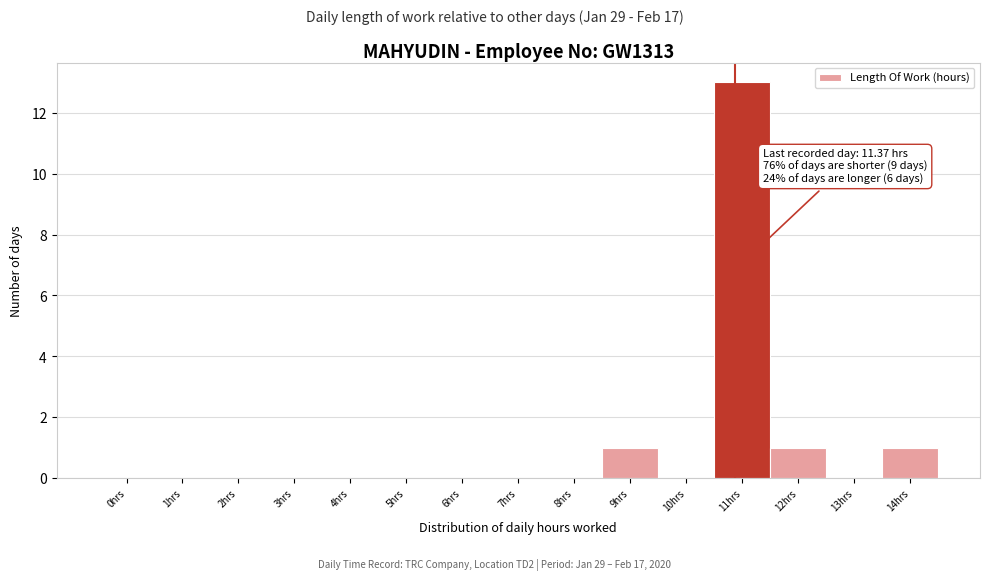

Reading left to right, extract all data points from this chart.

0hrs=0	1hrs=0	2hrs=0	3hrs=0	4hrs=0	5hrs=0	6hrs=0	7hrs=0	8hrs=0	9hrs=1	10hrs=0	11hrs=13	12hrs=1	13hrs=0	14hrs=1